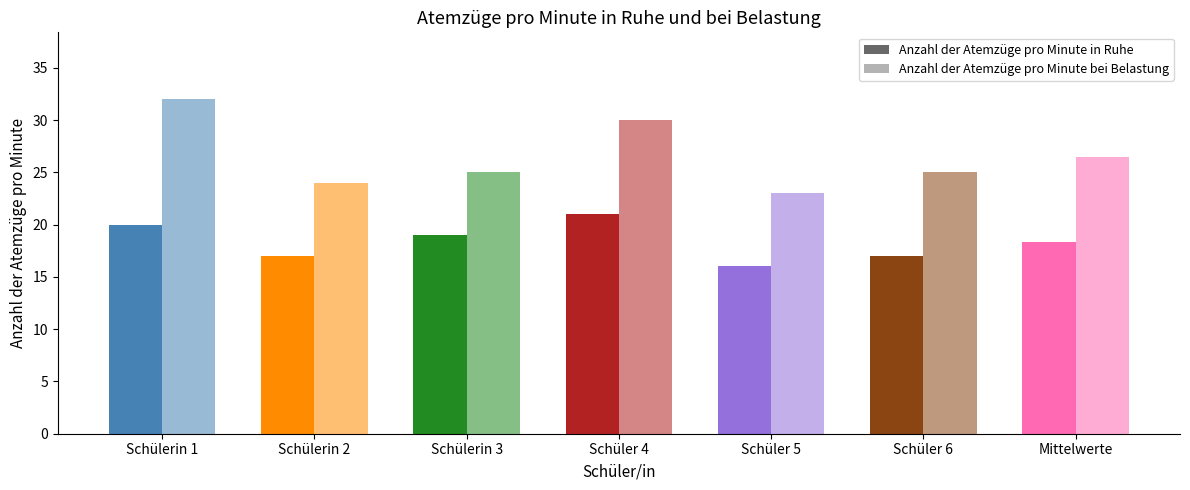

What is the average value of the Anzahl der Atemzüge pro Minute in Ruhe series?

18.3